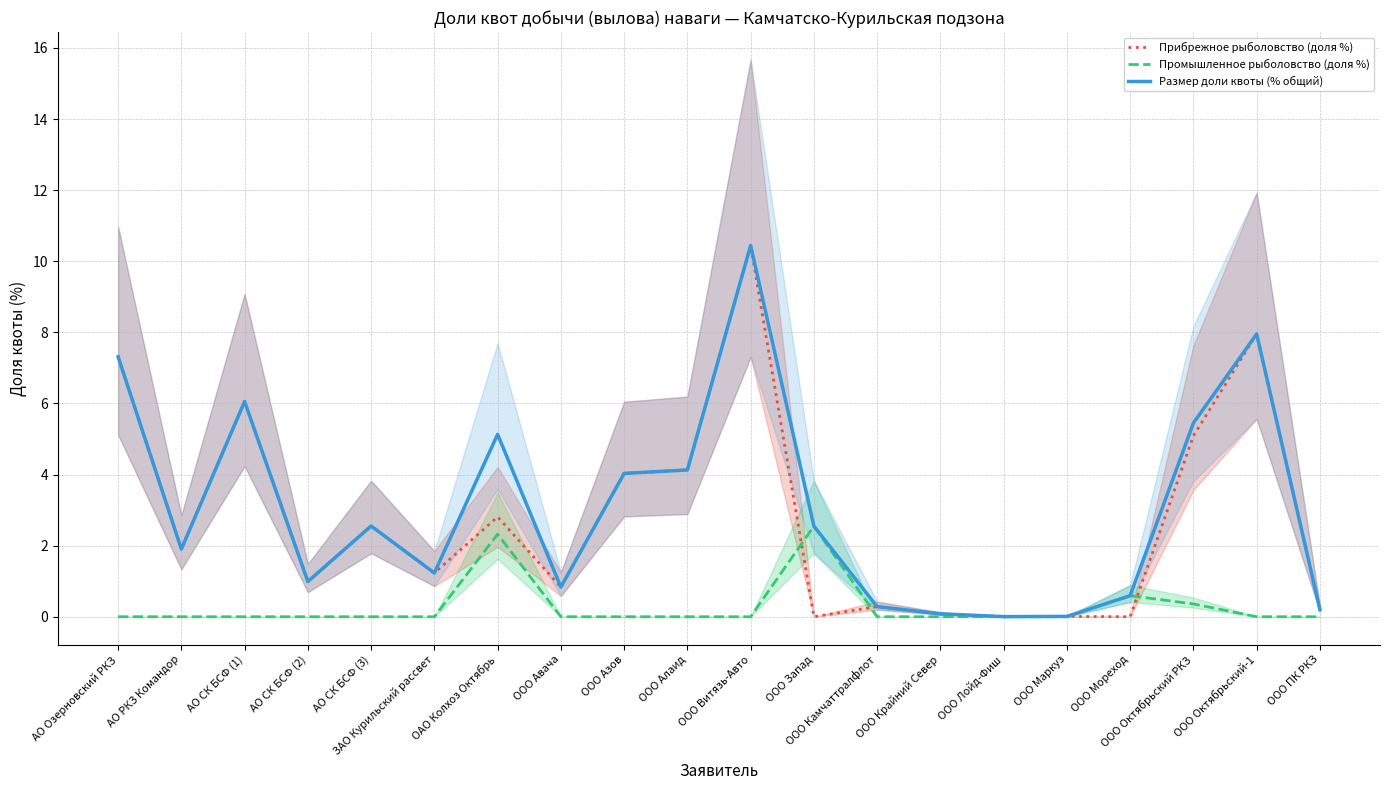

Which series has the widest spread of values?

Прибрежное рыболовство (доля %)